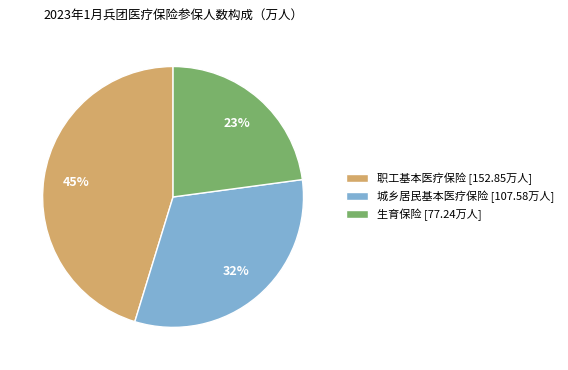

Rank the categories by value from lowest to highest.

生育保险, 城乡居民基本医疗保险, 职工基本医疗保险